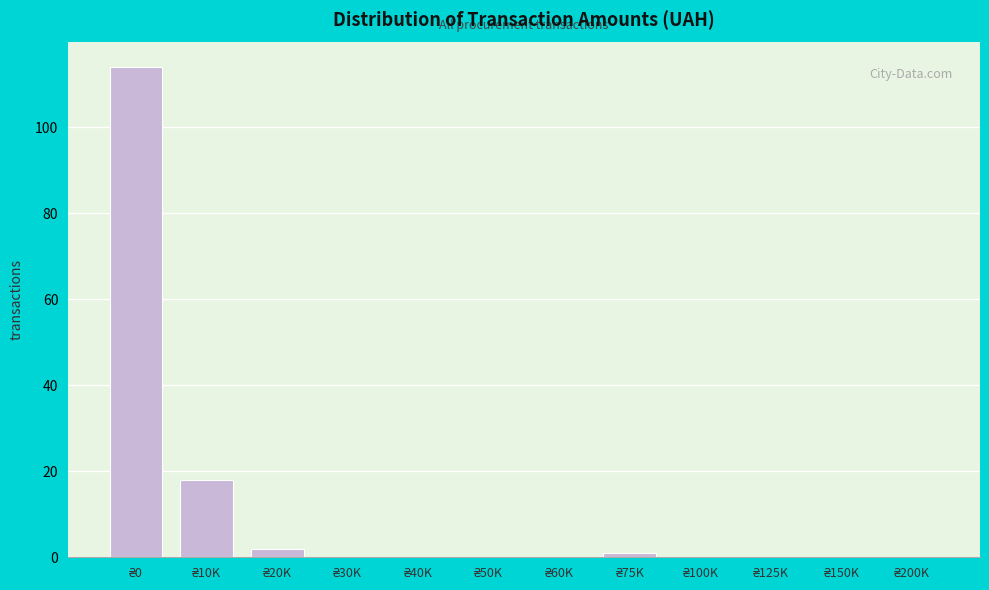

What is the sum of all values?

135